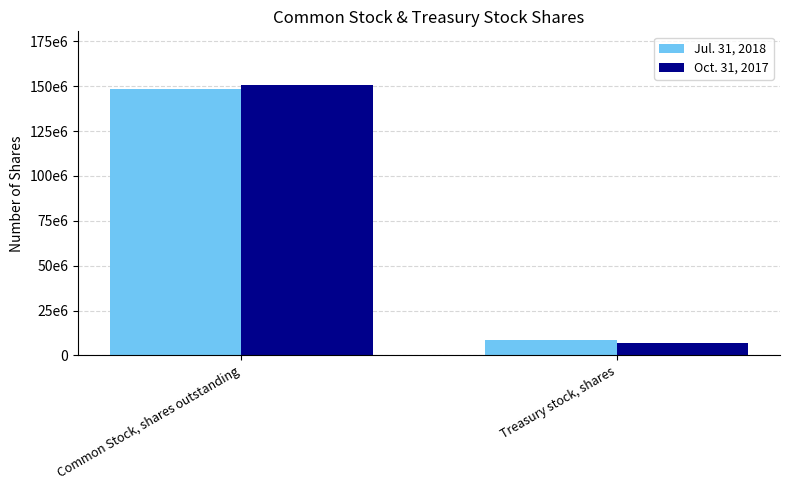

Does the chart contain any negative values?

No